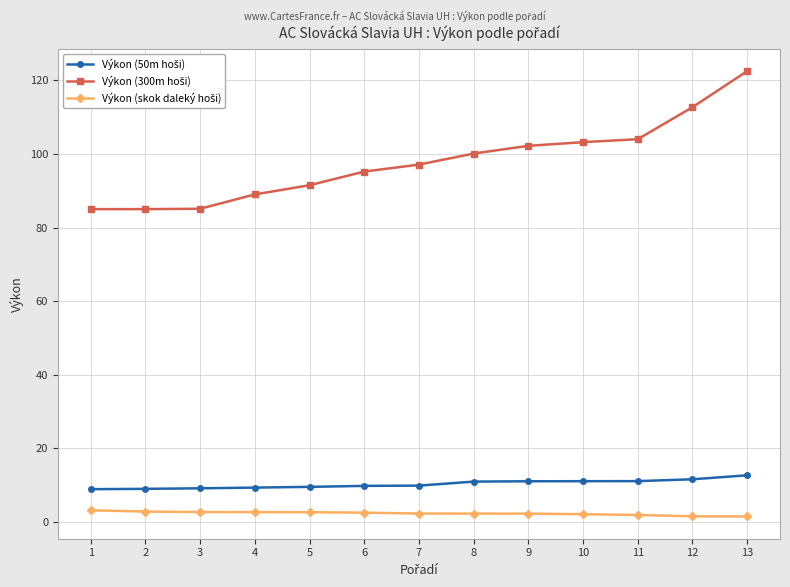

Which category has the highest value across all series?

13